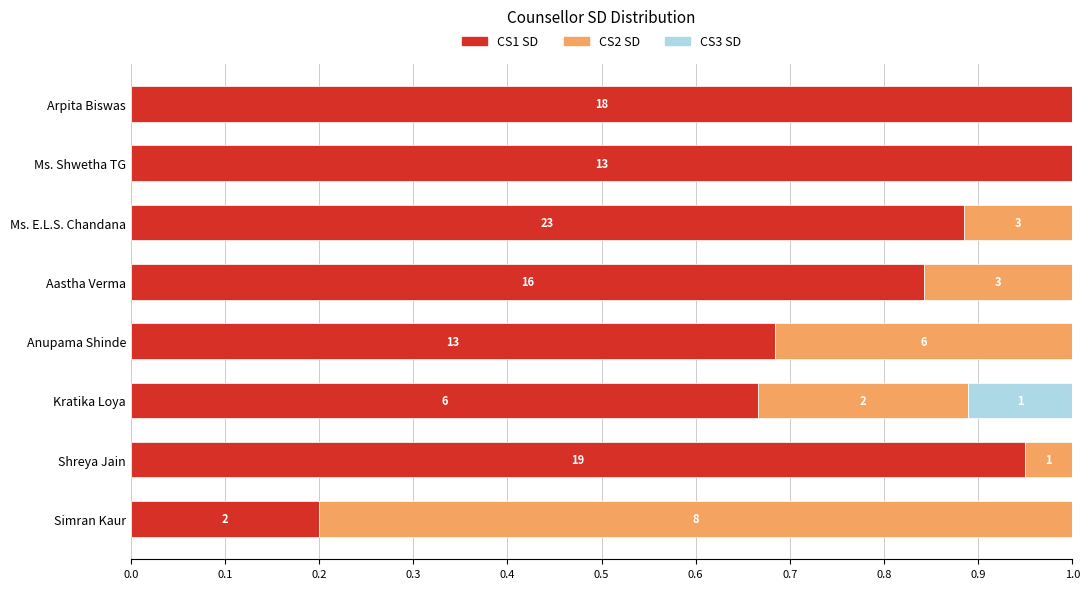

How many bars are there in each group?

3